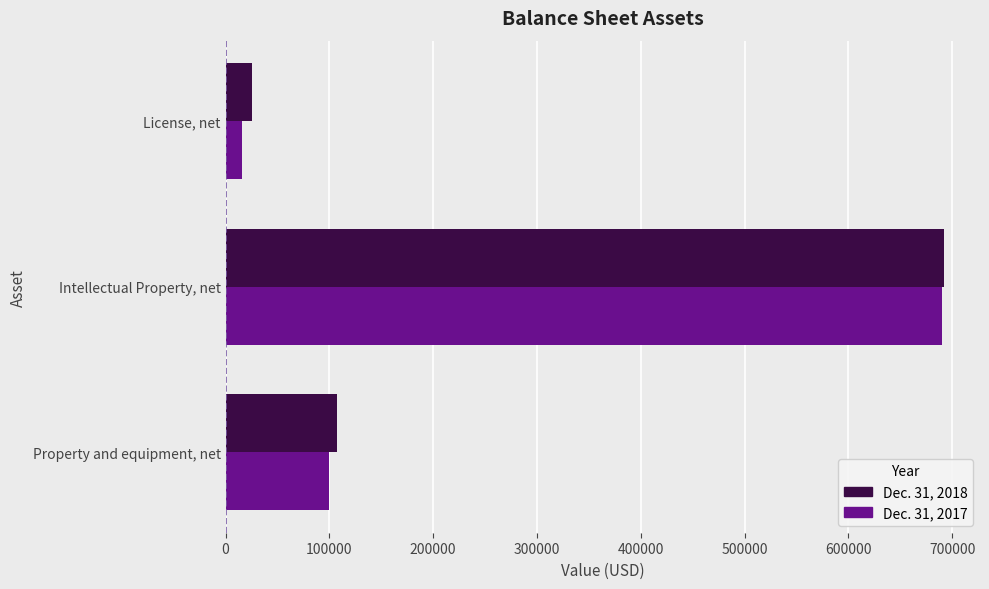

What is the maximum value shown in the chart?

692274